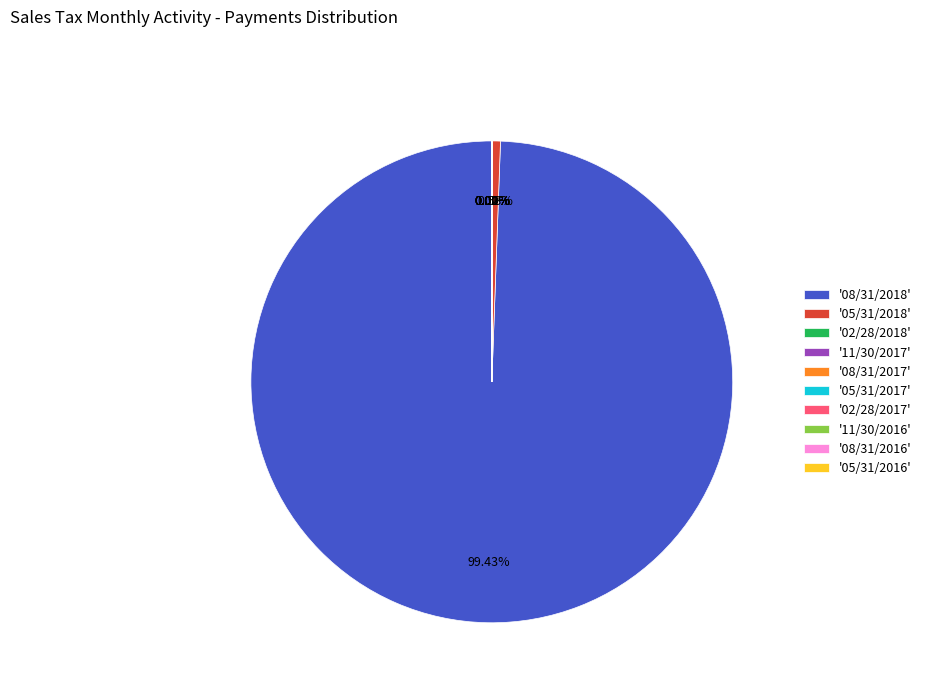

Which has a higher value, '08/31/2018' or '05/31/2018'?

'08/31/2018'